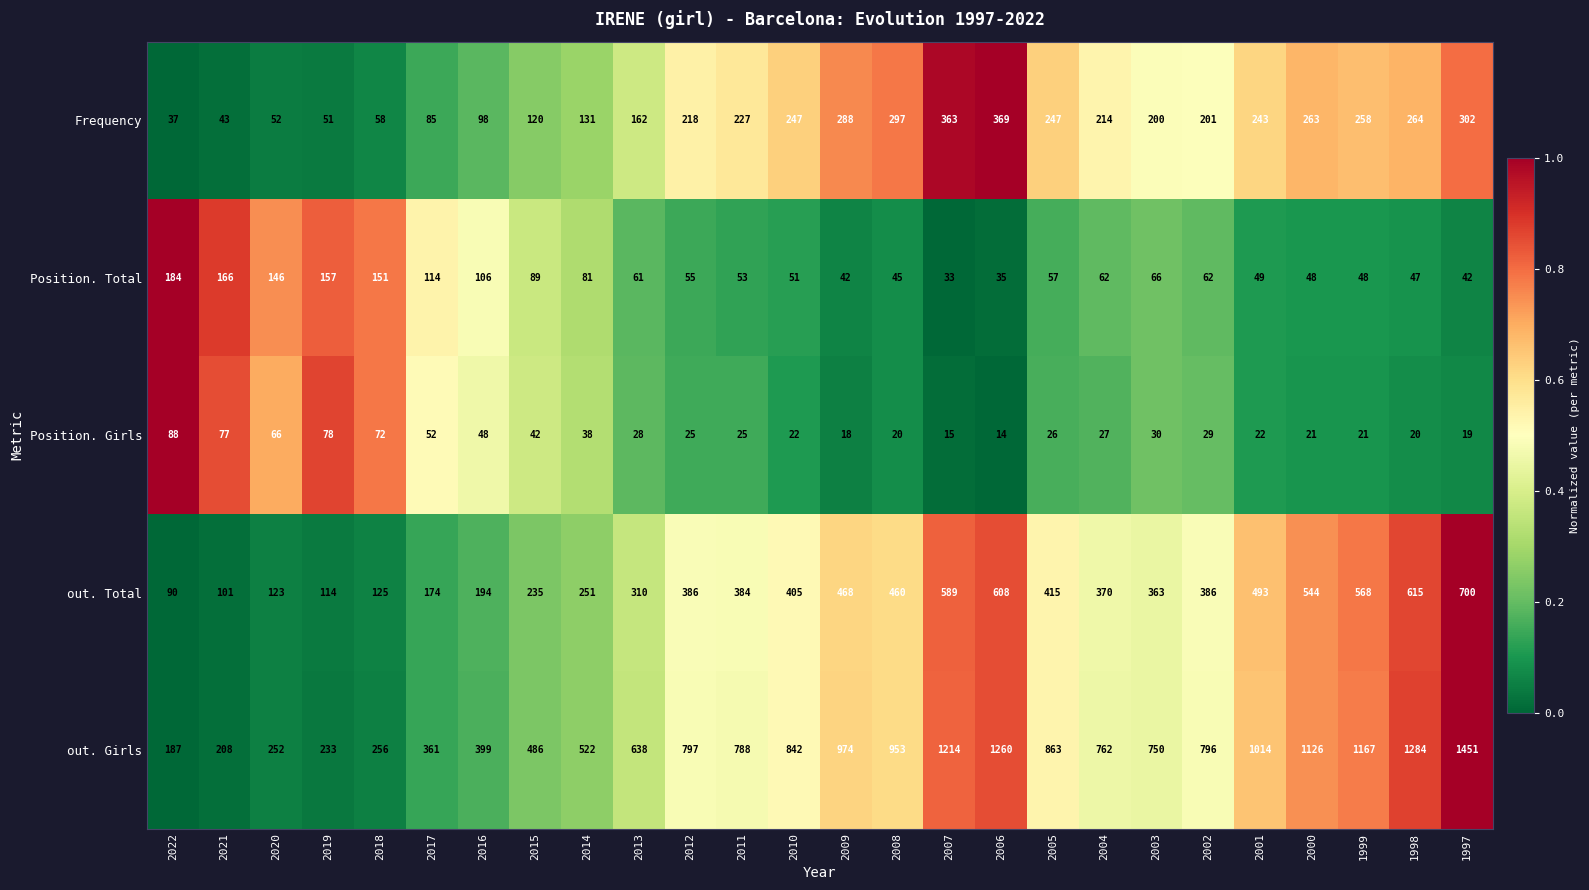

What is the difference between the Position. Girls values at 2006 and 2017?

38